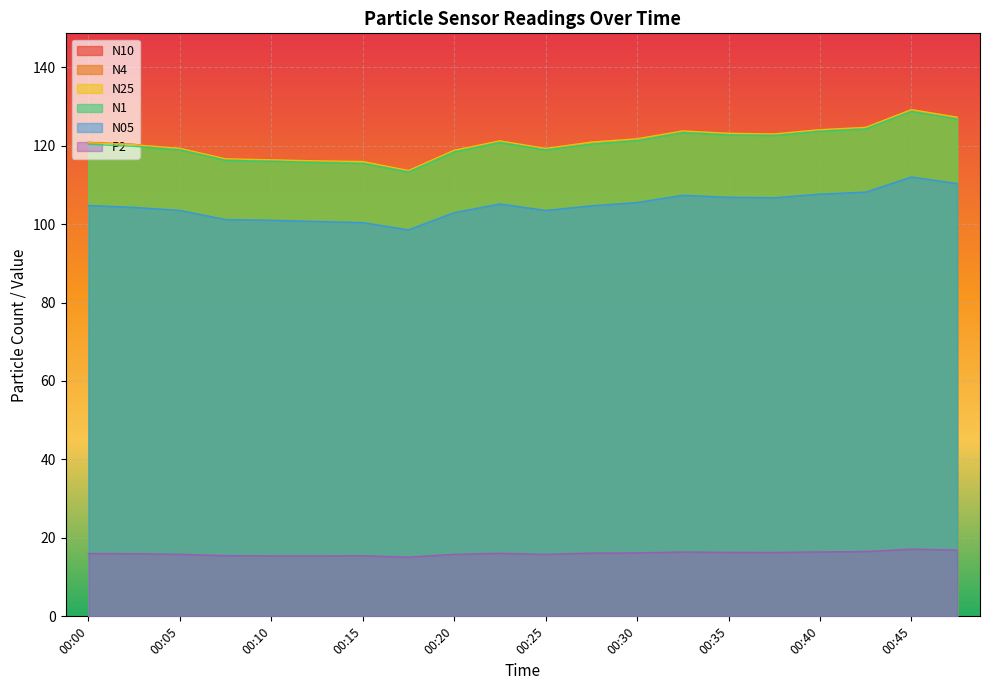

True or false: N4 has a value of 118.9 at 00:20.

True